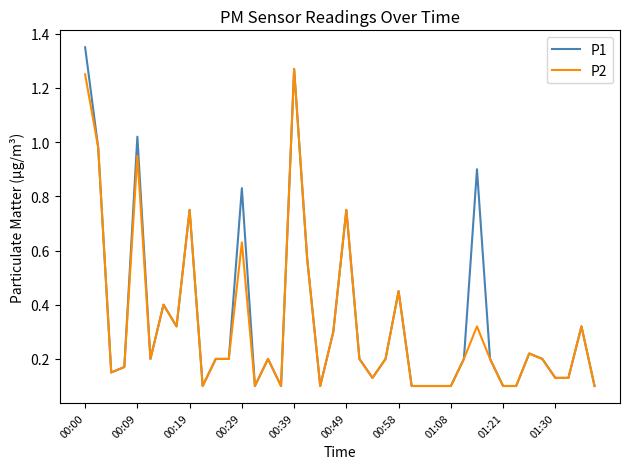

Rank the series by their maximum value, from highest to lowest.

P1, P2